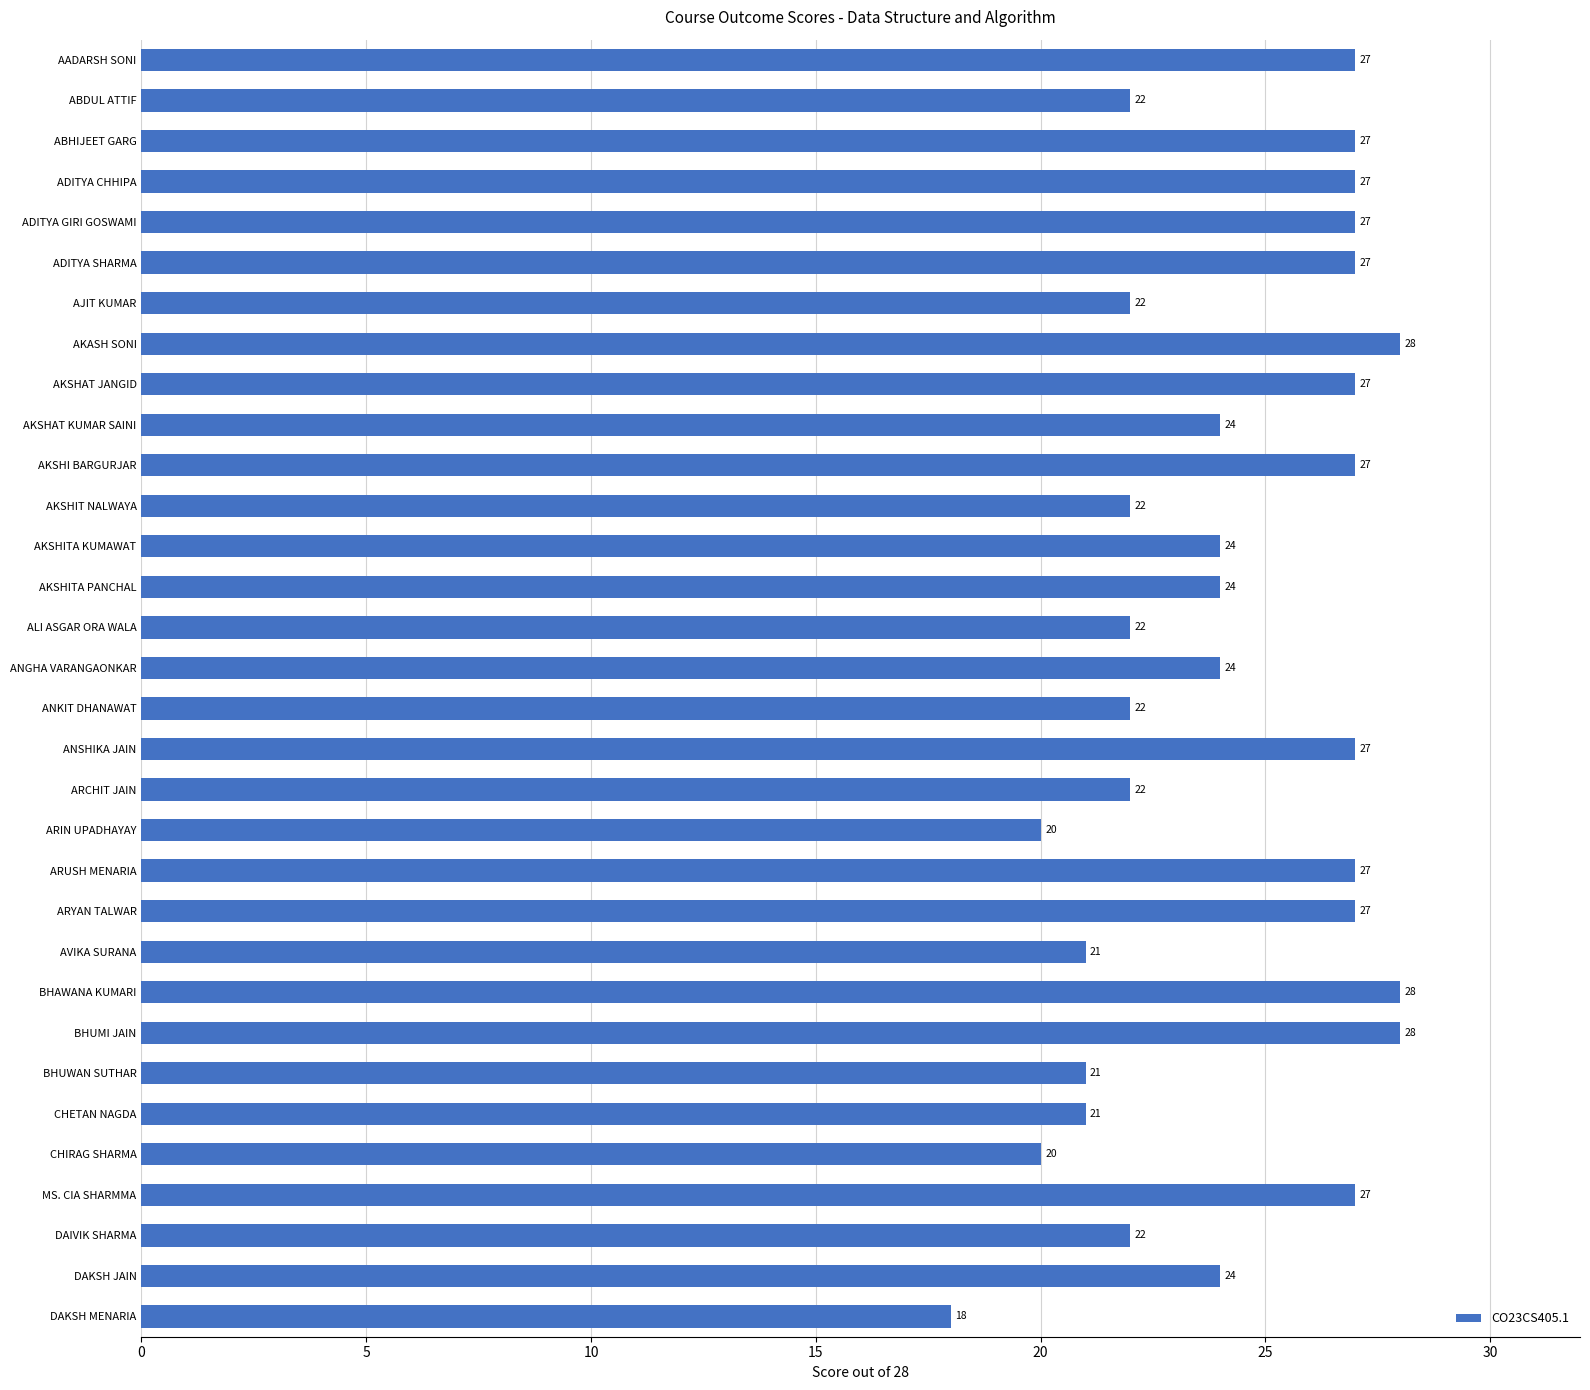

What is the label of the 29th bar from the bottom?

ADITYA CHHIPA